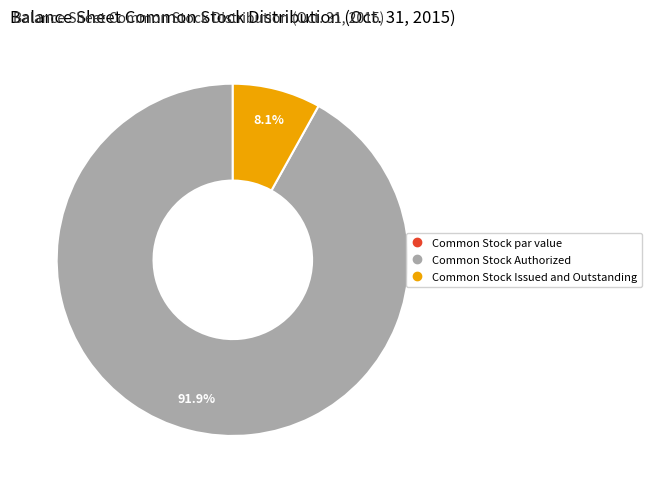

Which slice is the largest?

Common Stock Authorized